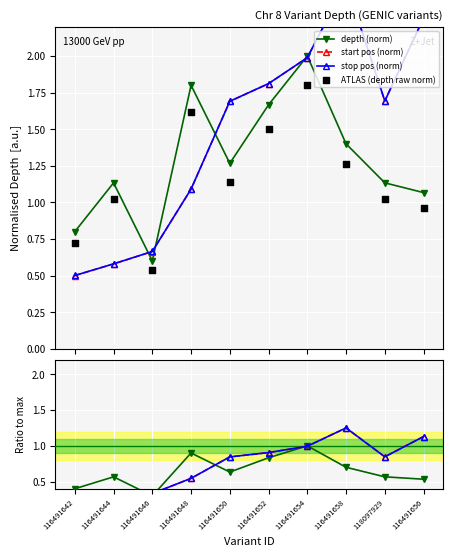

At how many categories does at least one series exceed 1?

8